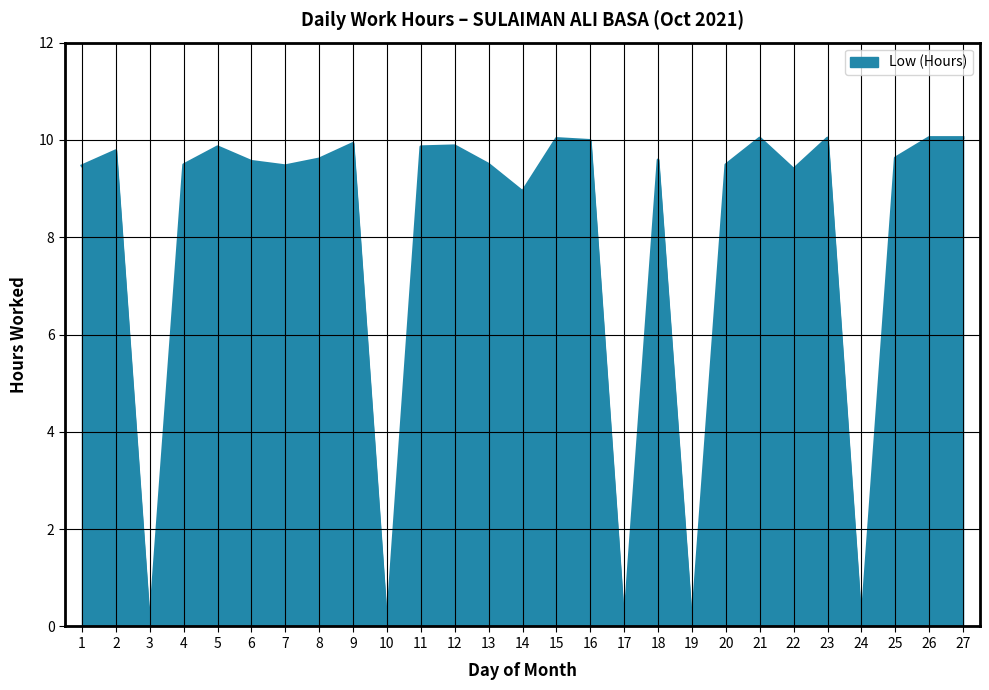

At which category does the data reach its first local valley?

3